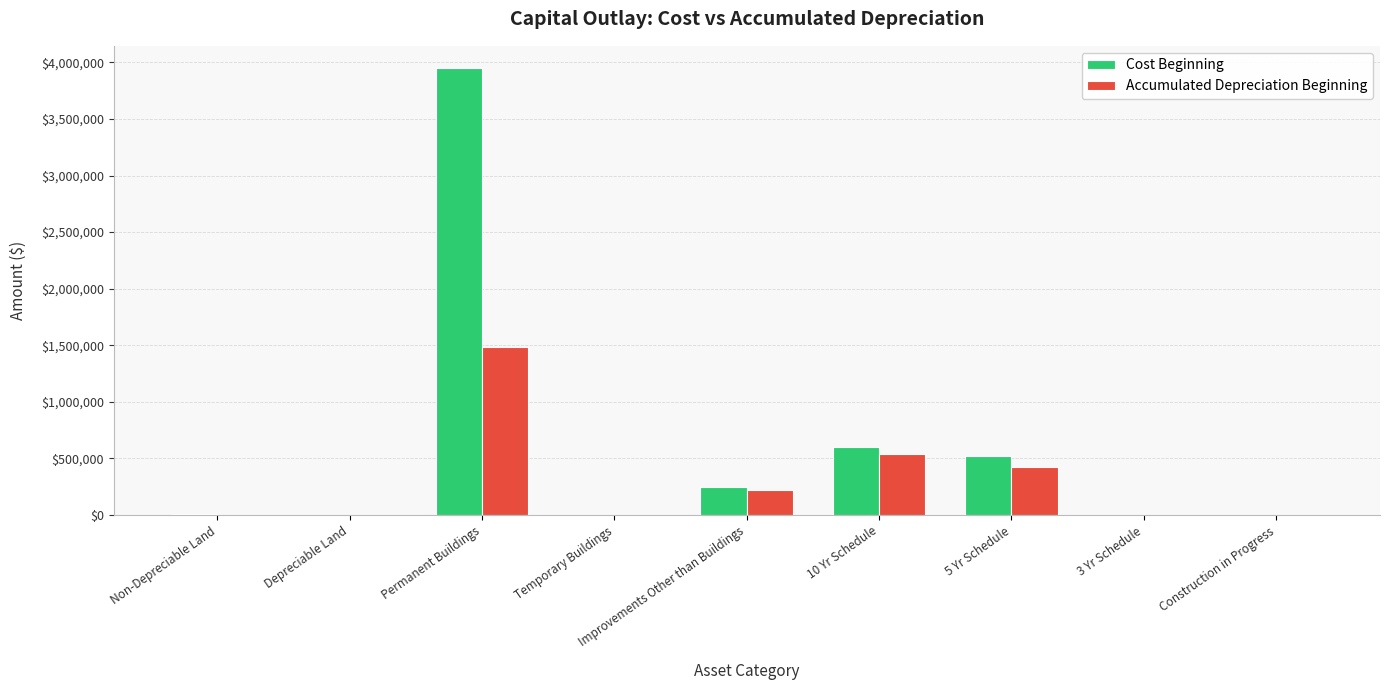

The Accumulated Depreciation Beginning series shows -577805 at Temporary Buildings. True or false?

False